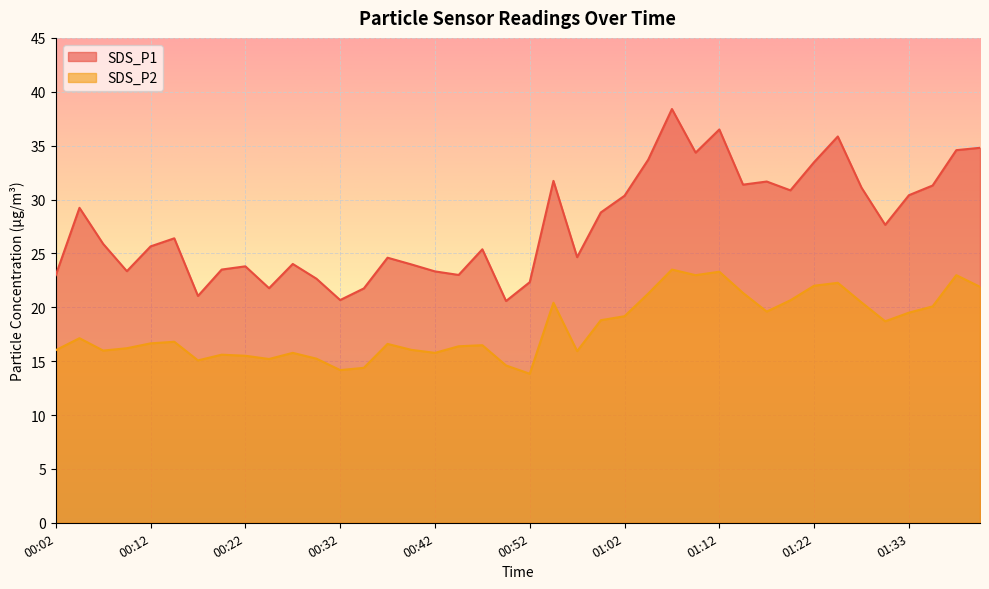

True or false: SDS_P2 has a value of 14.2 at 00:32.

True